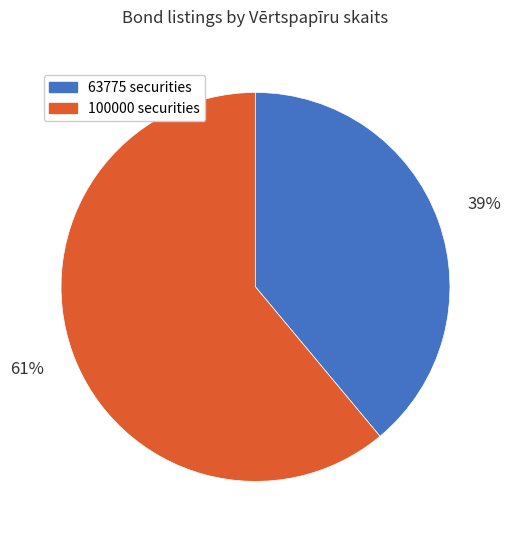

Which slice is the smallest?

63775